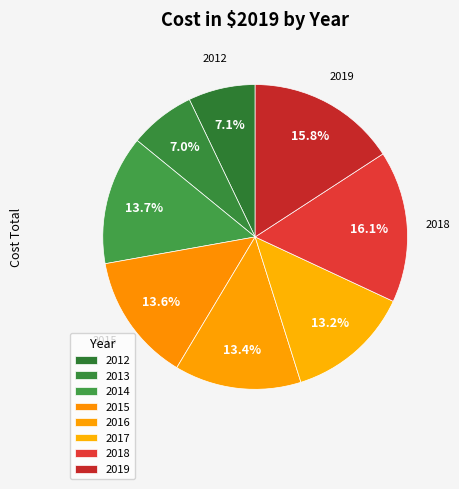

Count the number of slices in the pie.

8